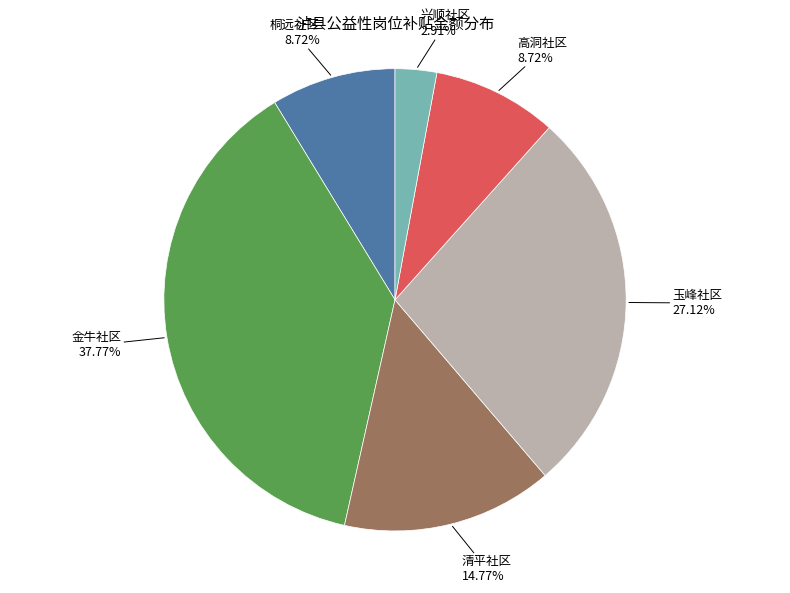

Is there a majority slice in this chart?

No